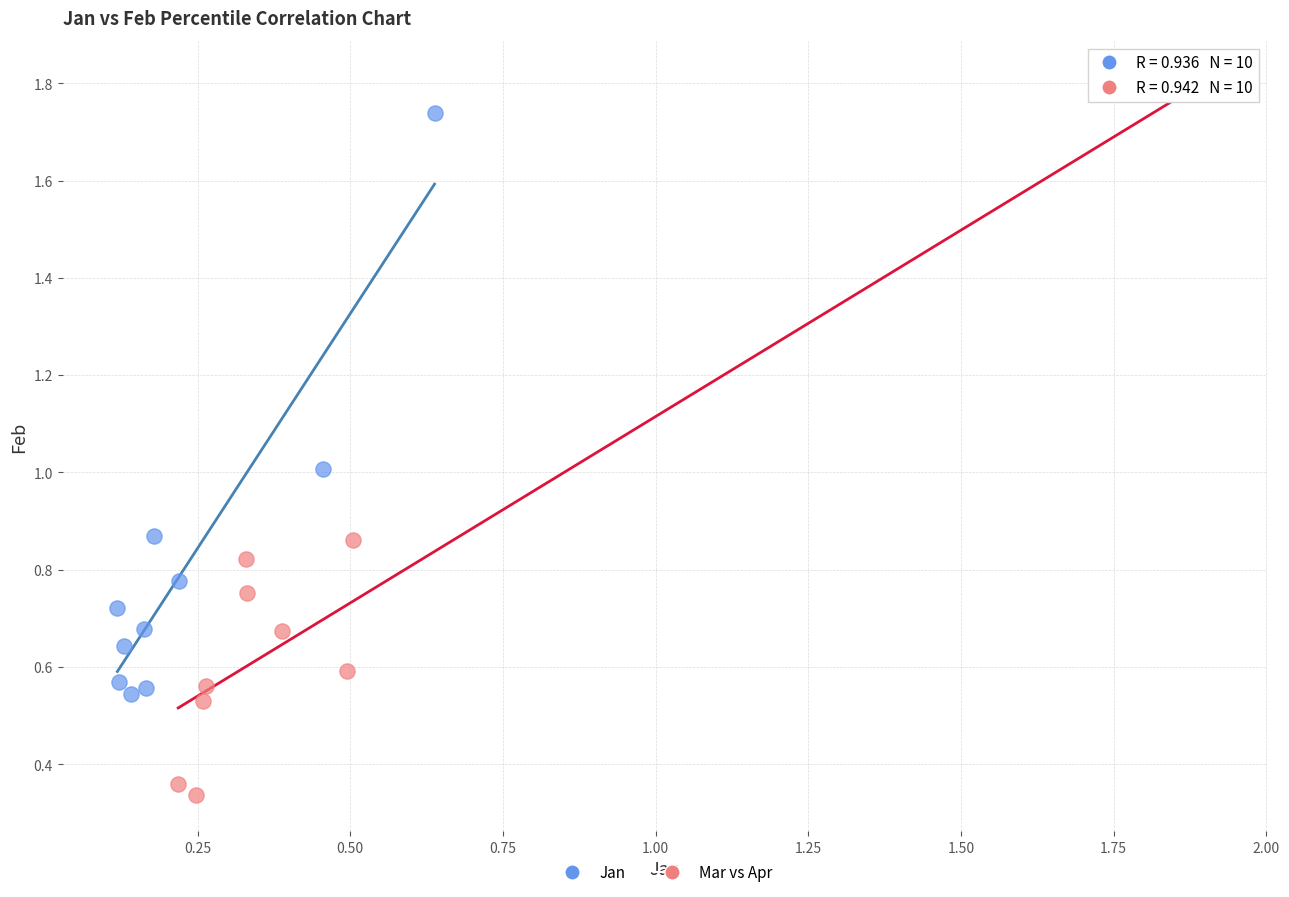

Which series has the widest spread of Y values?

Mar vs Apr